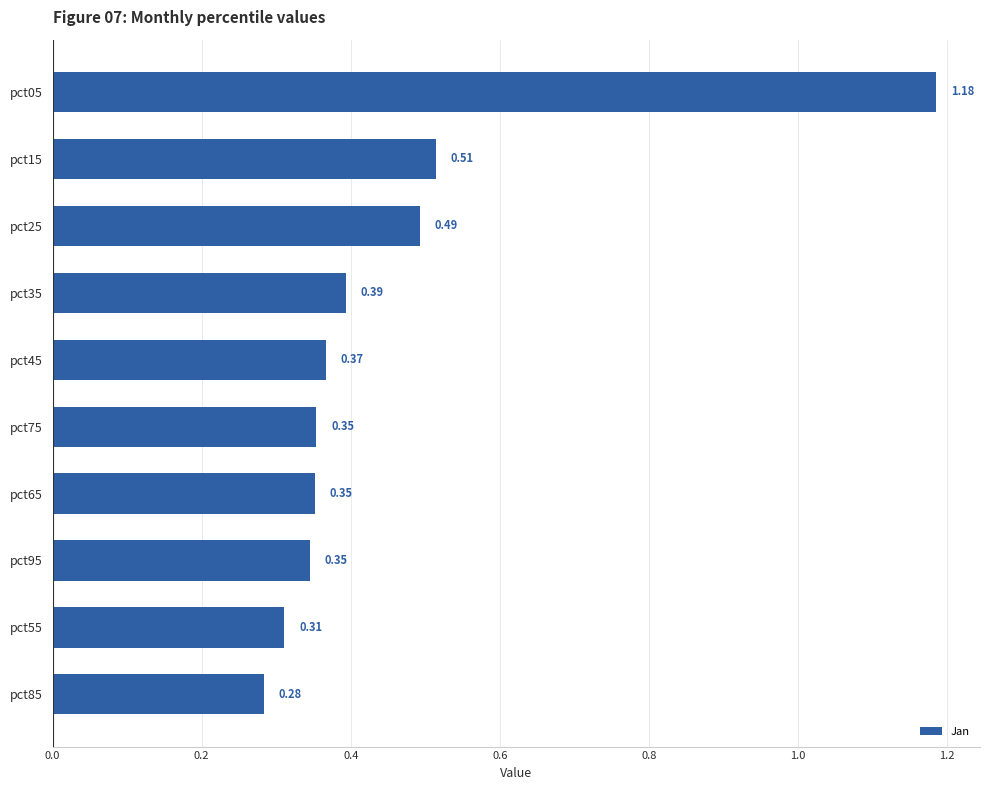

What is the difference between the maximum and second lowest values?

0.9